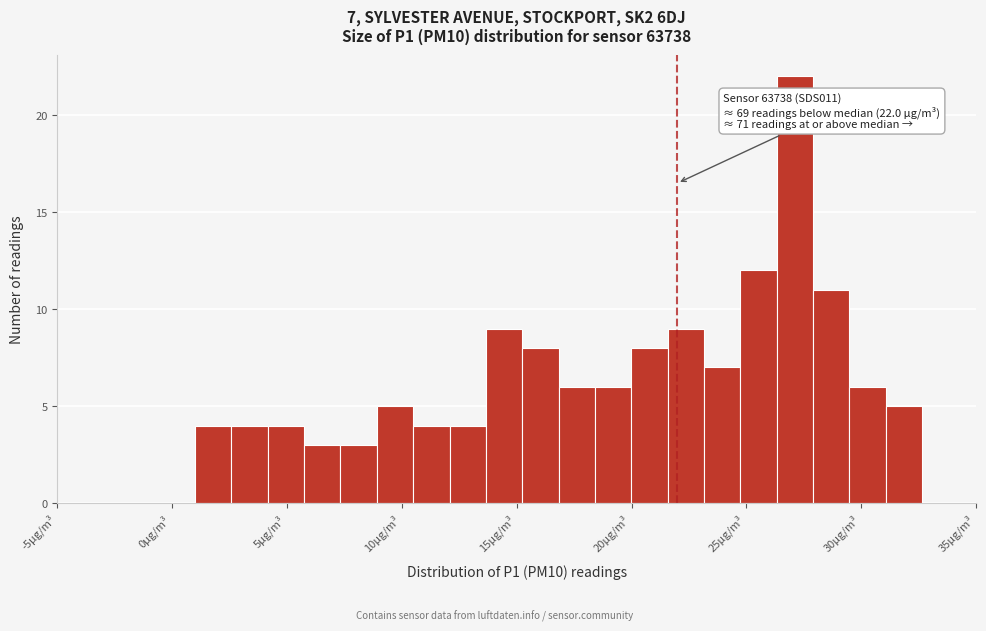

Around what value on the x-axis is the tallest bar? Give the approximate position of its centre, as read against the axis.

27.0